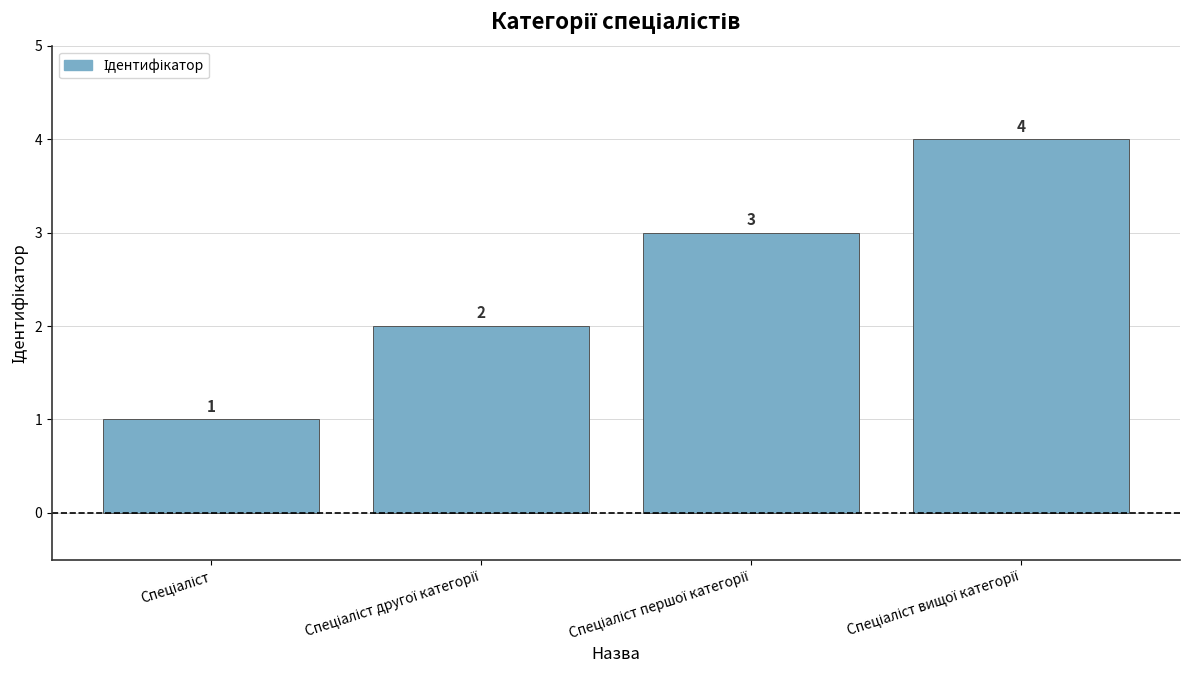

How many data points does each series have?

4